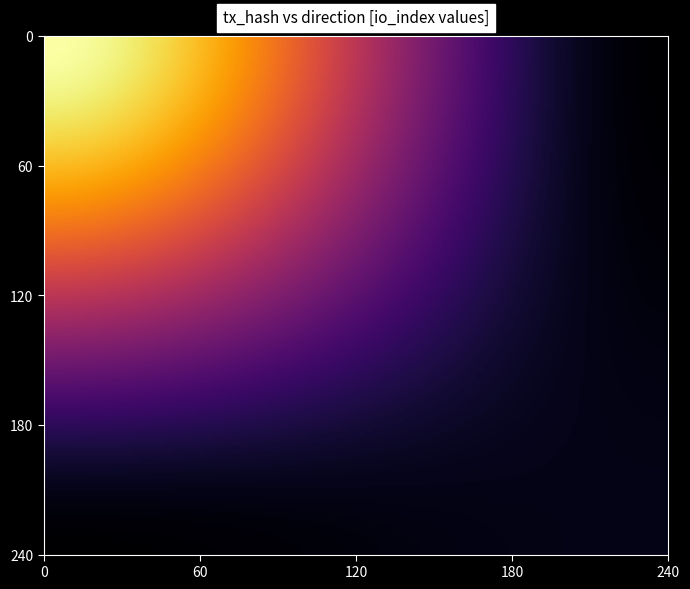

What is the maximum value for 6aae0b27e46850f212354cecdc225dcdea14eae?

13